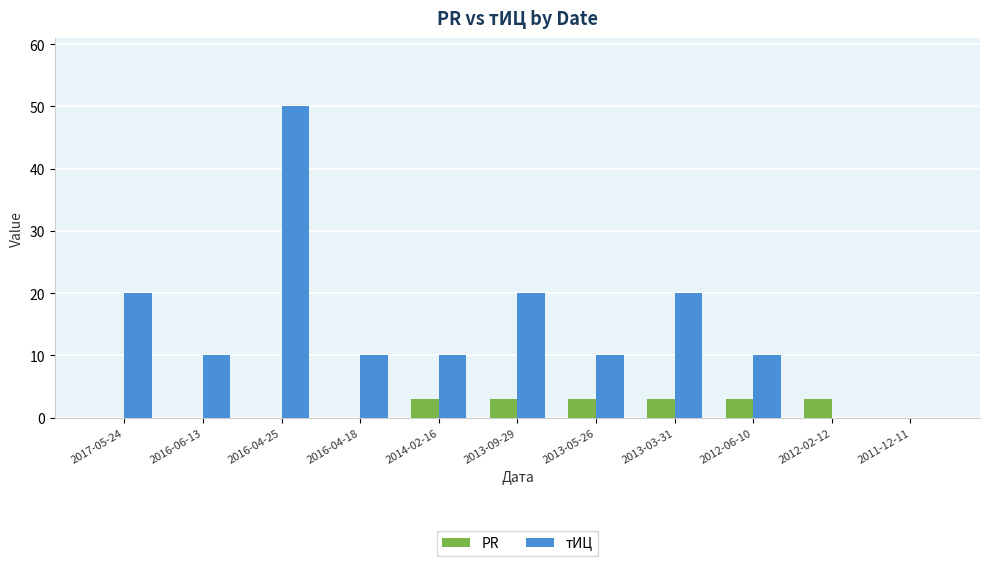

What is the sum of all PR values?

18